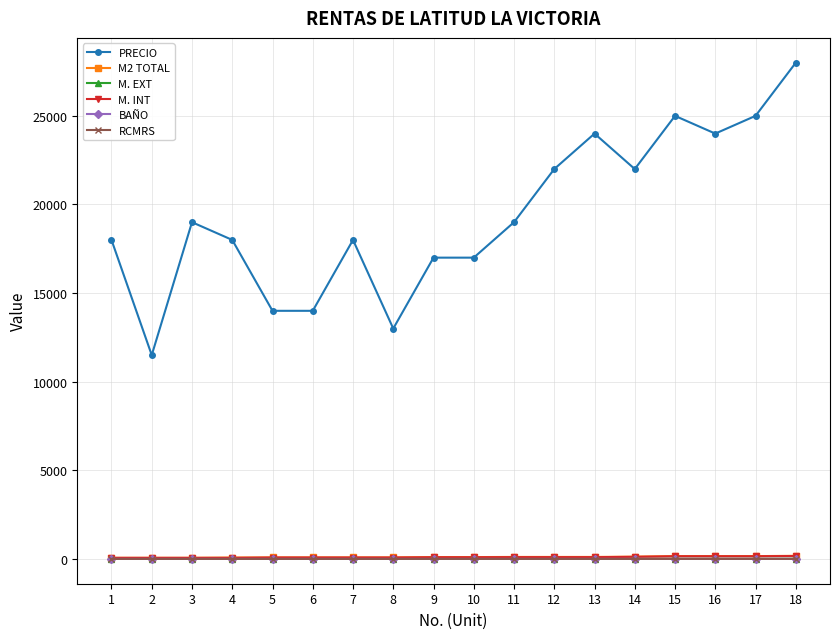

Between 12 and 15, which series saw the biggest shift?

PRECIO